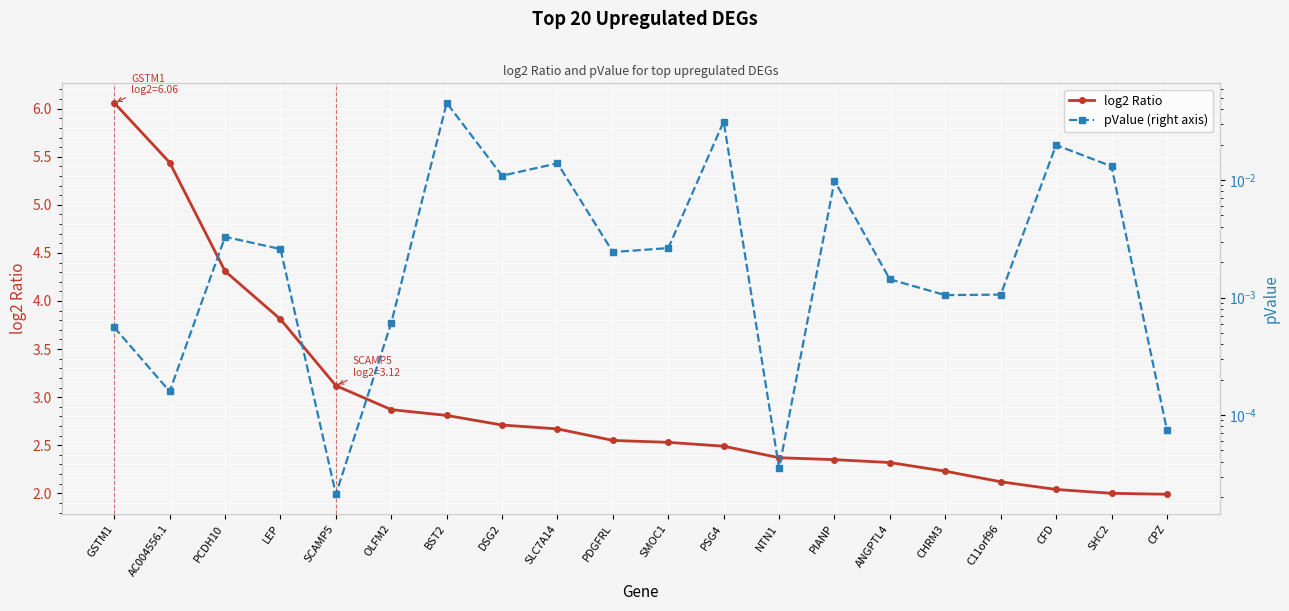

Which series has the widest spread of values?

log2 Ratio